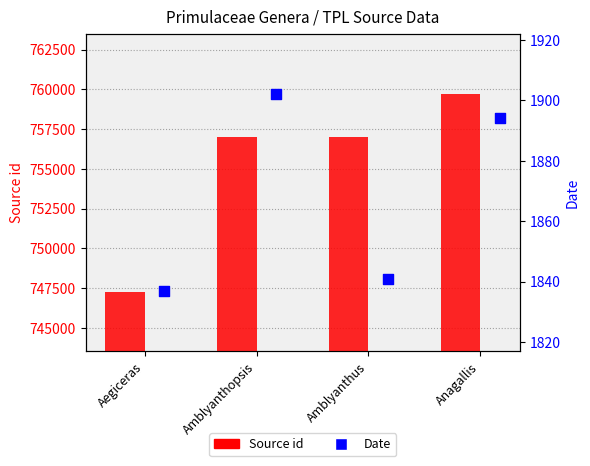

Which series reaches the minimum Y coordinate?

Date